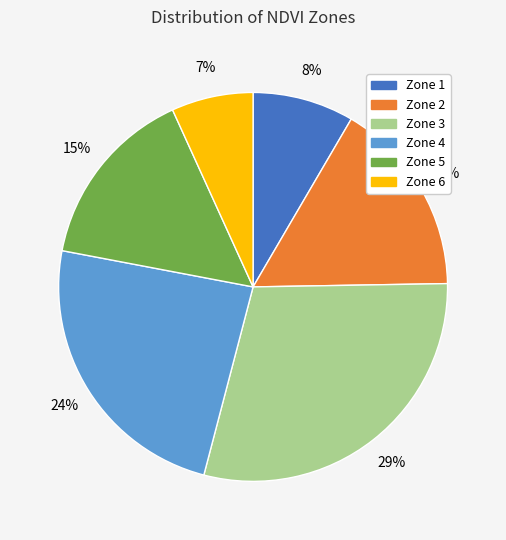

Does Zone 5 account for over 50% of the chart?

No